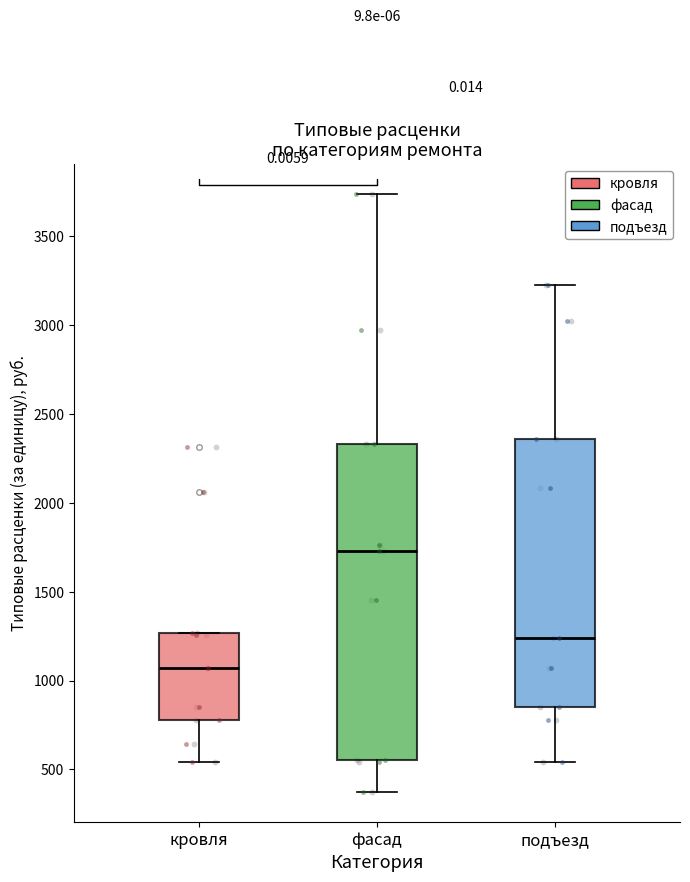

Reading left to right, transcribe this box plot: for each box, give where its median line is, the range the box spans, and where its two whiskers end, as read against the y-axis. The values are not printed on the chart, so give them approximately, as read against the axis.

кровля: median 1050, box 800 to 1250, whiskers 550 to 1250
фасад: median 1750, box 550 to 2350, whiskers 350 to 3750
подъезд: median 1250, box 850 to 2350, whiskers 550 to 3200